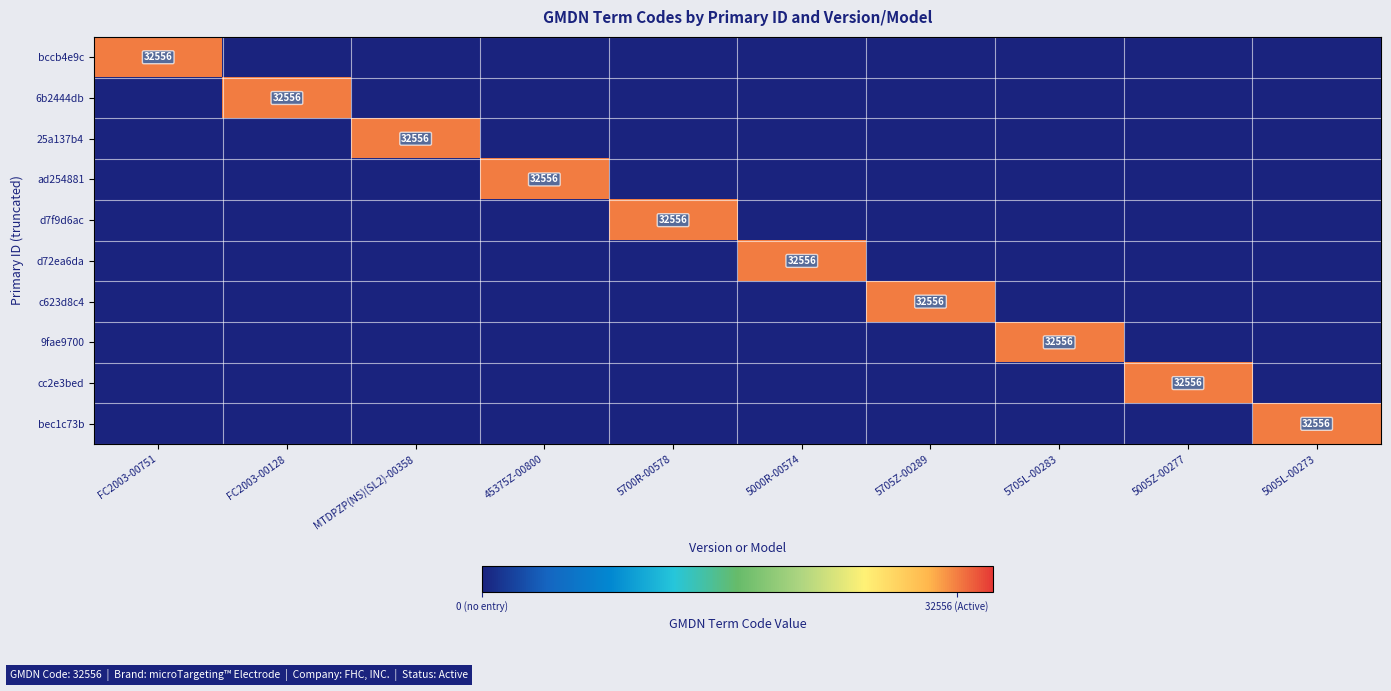

Is it true that ad254881 equals 32556 at 45375Z-00800?

True